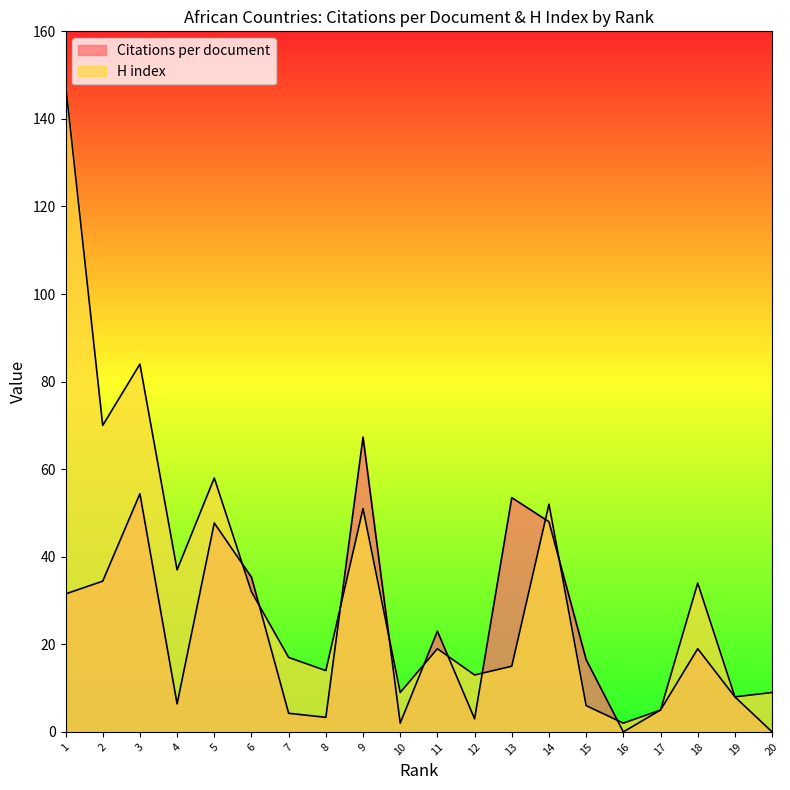

Rank the series by their maximum value, from lowest to highest.

Citations per document, H index